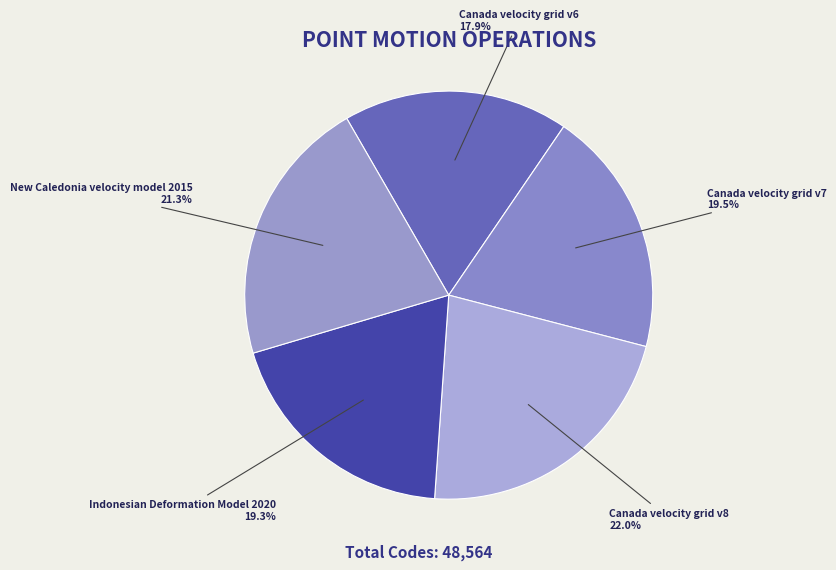

What is the largest slice in the pie chart?

Canada velocity grid v8